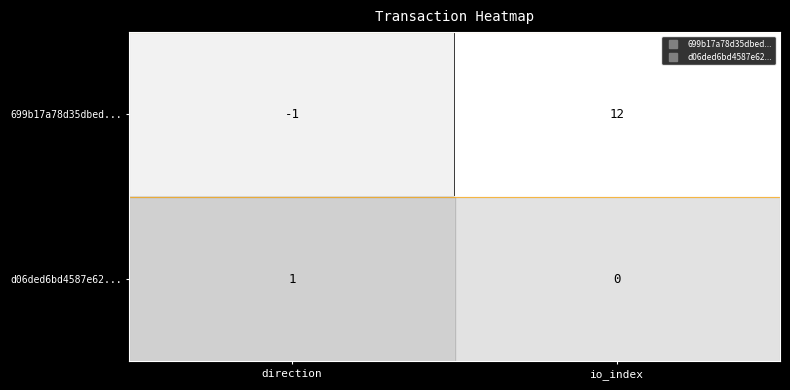

What is the lowest value of the row_0 series?

-1